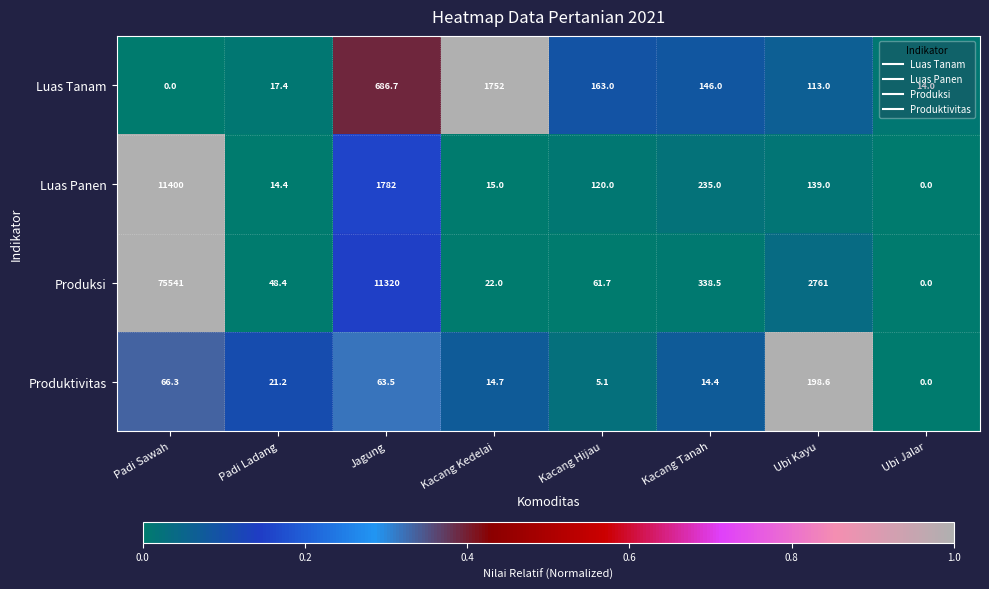

What is the difference between the Produksi values at Ubi Kayu and Jagung?

8559.0